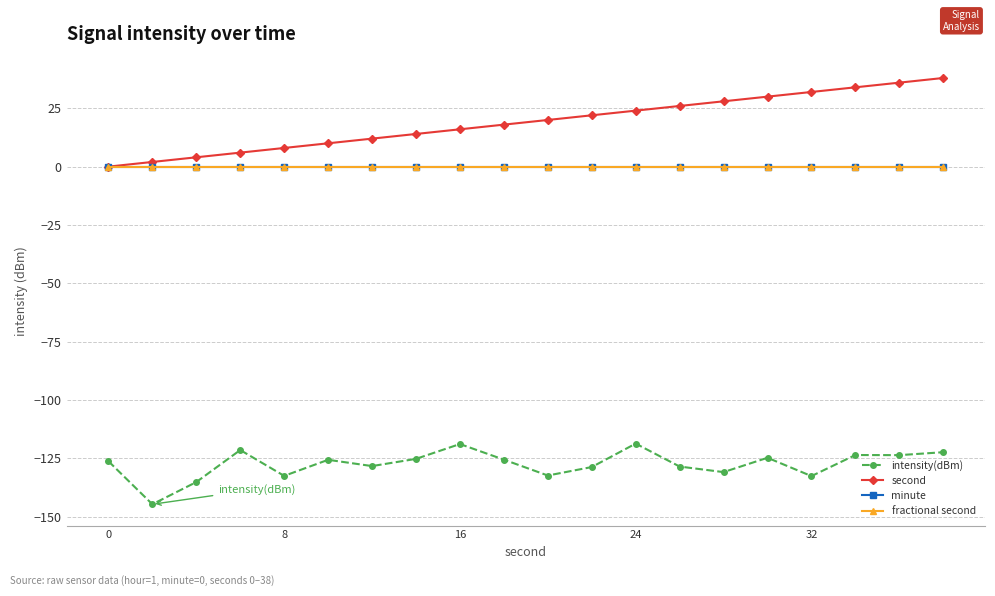

Does the chart have visible grid lines?

Yes